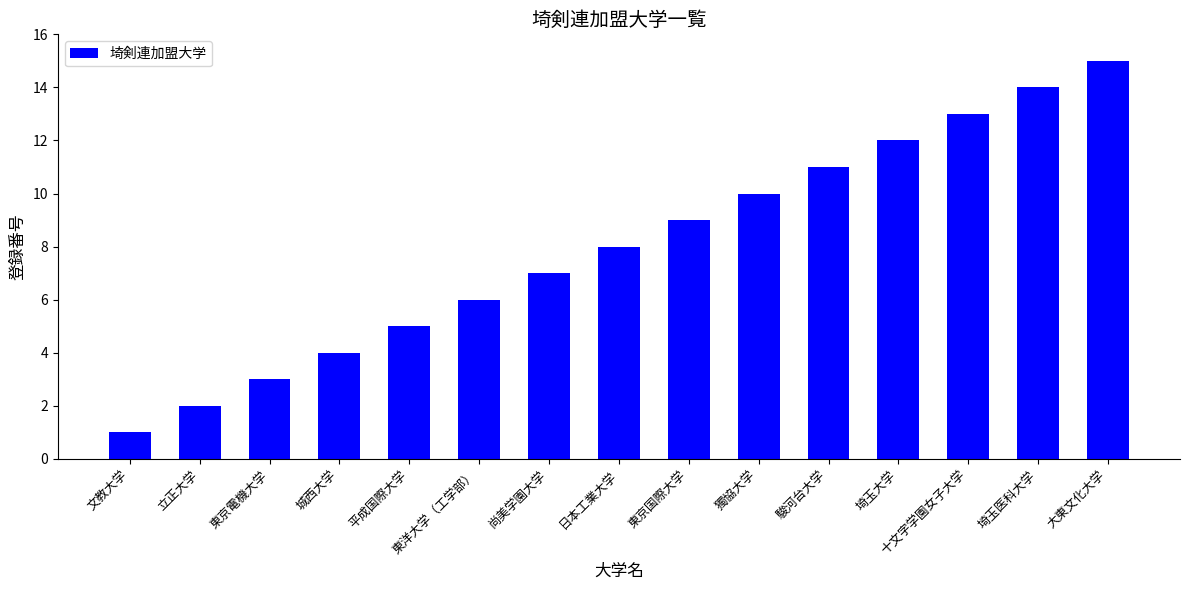

Rank the categories by value from lowest to highest.

文教大学, 立正大学, 東京電機大学, 城西大学, 平成国際大学, 東洋大学（工学部）, 尚美学園大学, 日本工業大学, 東京国際大学, 獨協大学, 駿河台大学, 埼玉大学, 十文字学園女子大学, 埼玉医科大学, 大東文化大学